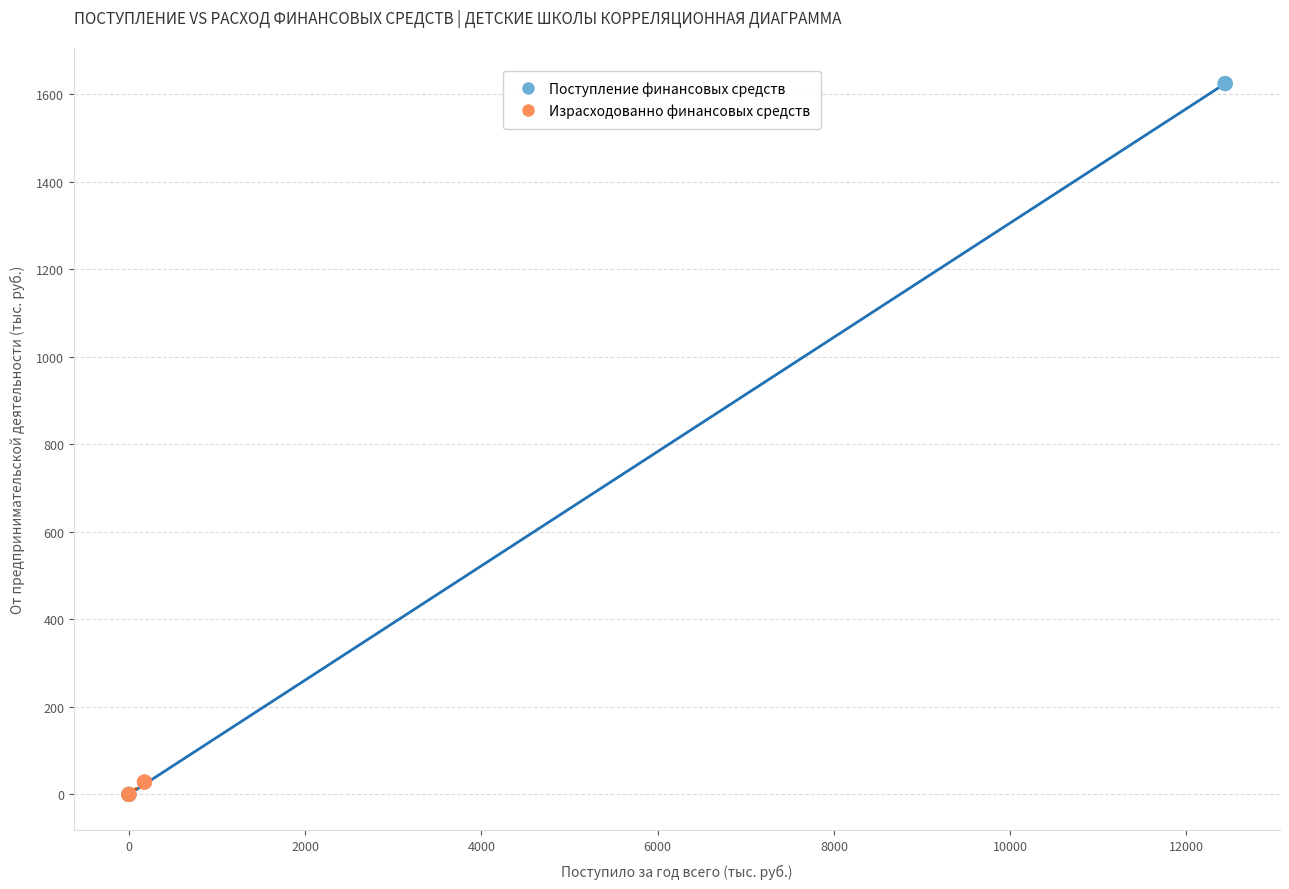

What are all the series names shown in the legend?

Поступление финансовых средств, Израсходованно финансовых средств